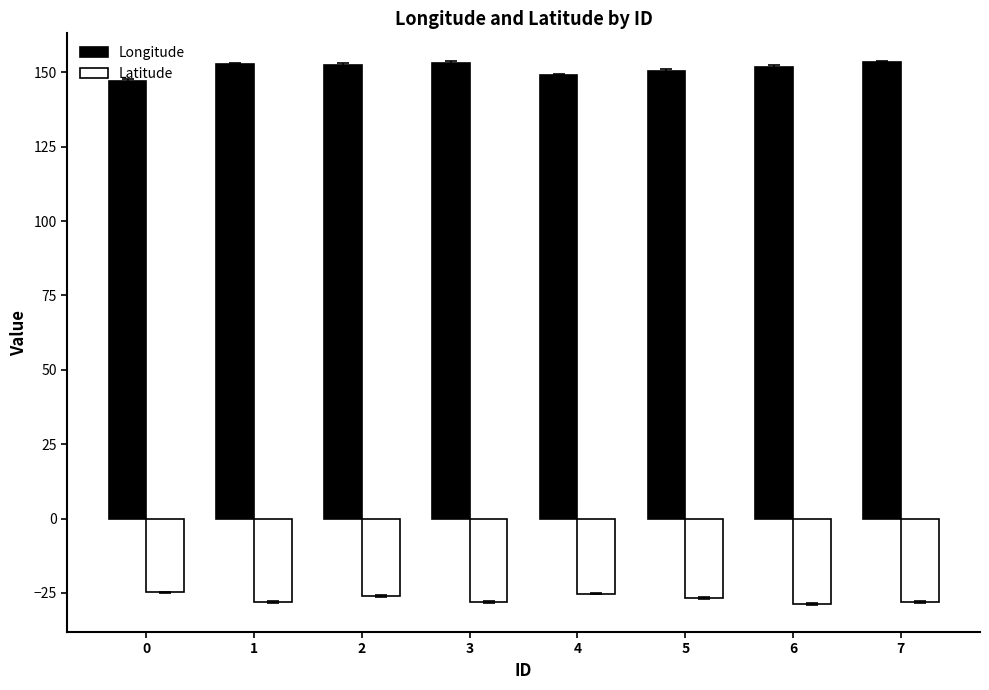

What is the greatest value displayed?

153.4